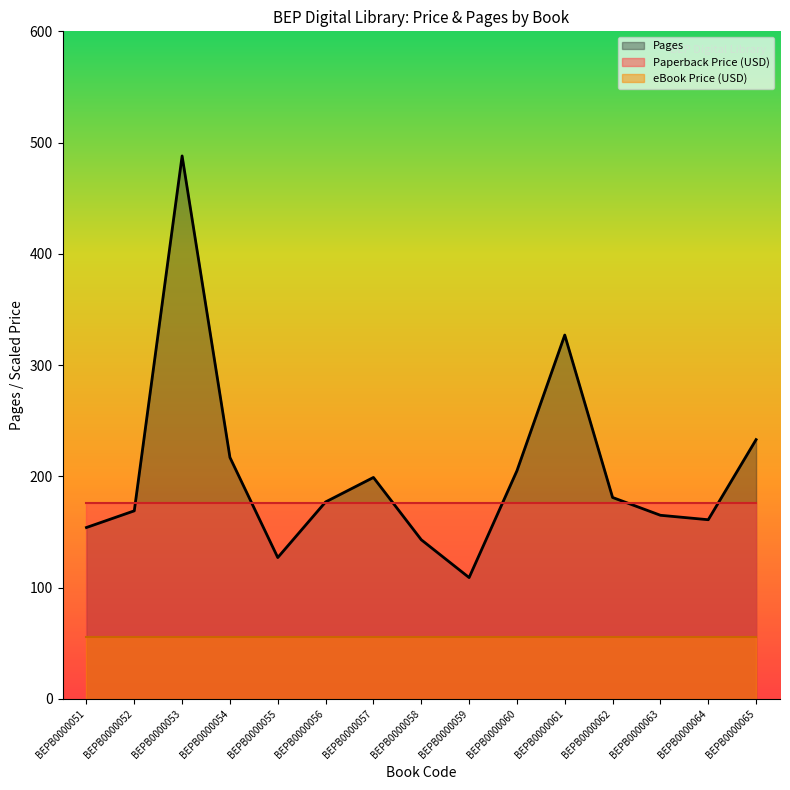

What is the total value across all series at BEPB0000059?

340.8